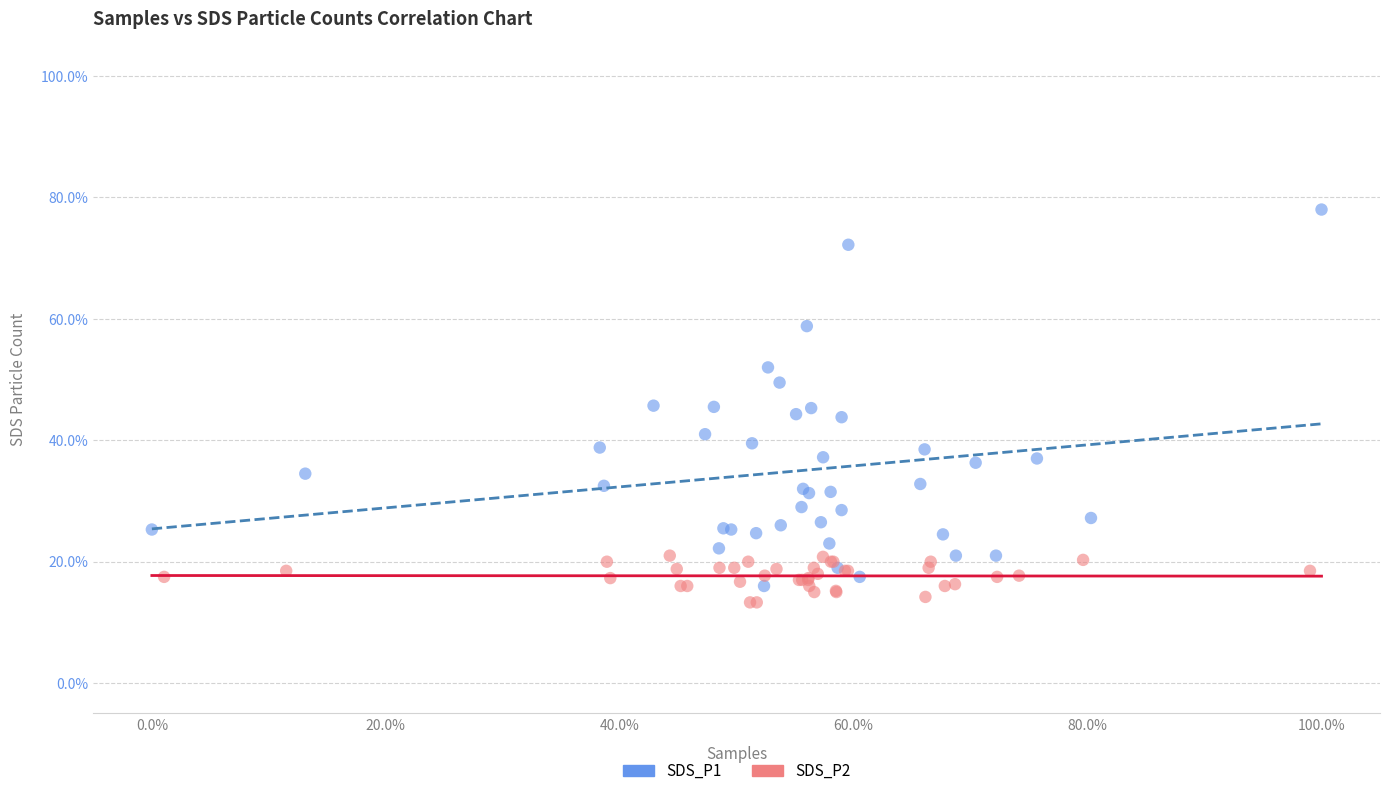

Which series contains the lowest Y value?

SDS_P2